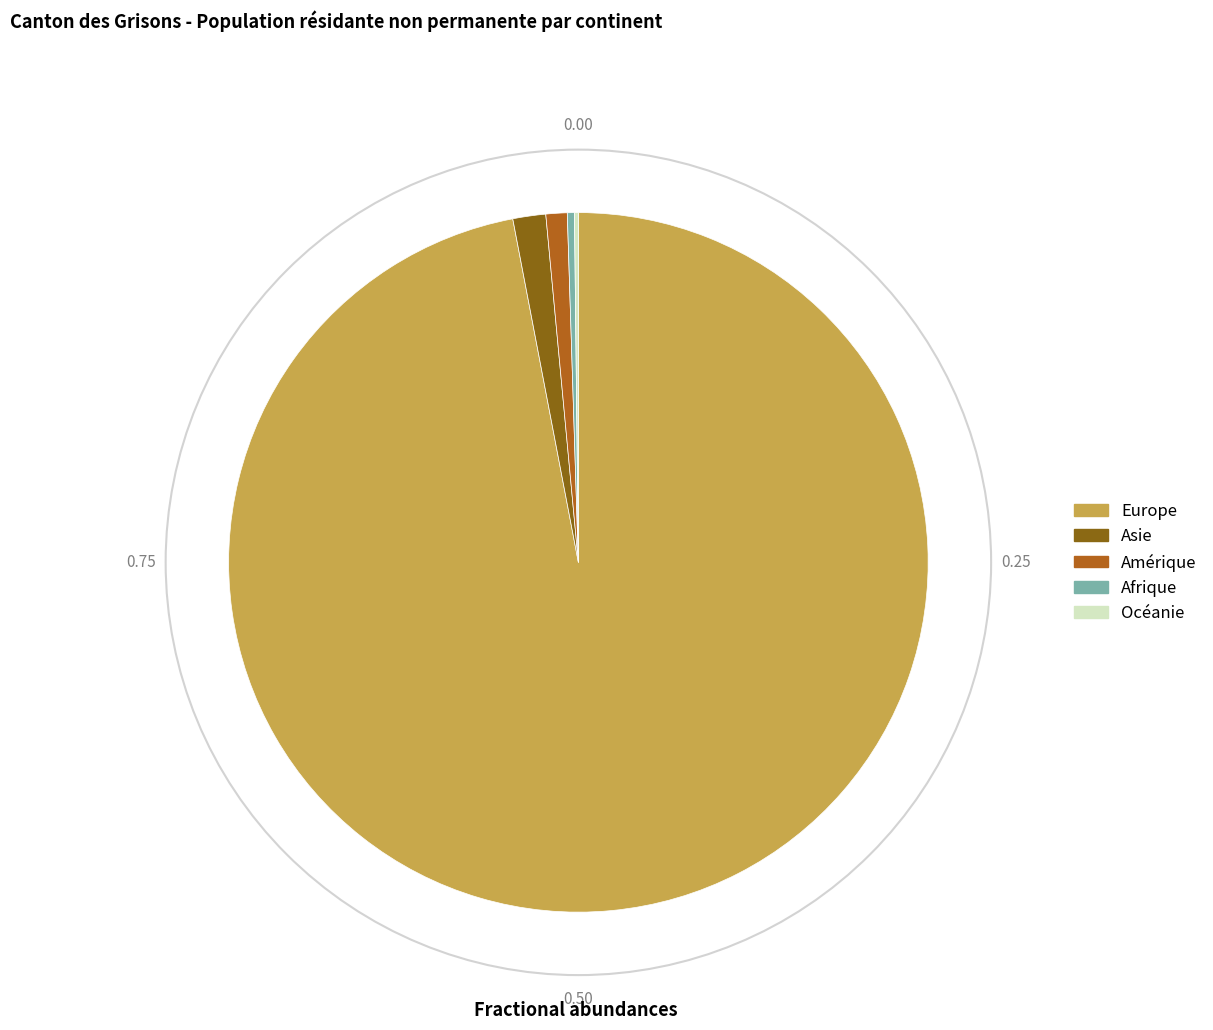

Is there a majority slice in this chart?

Yes